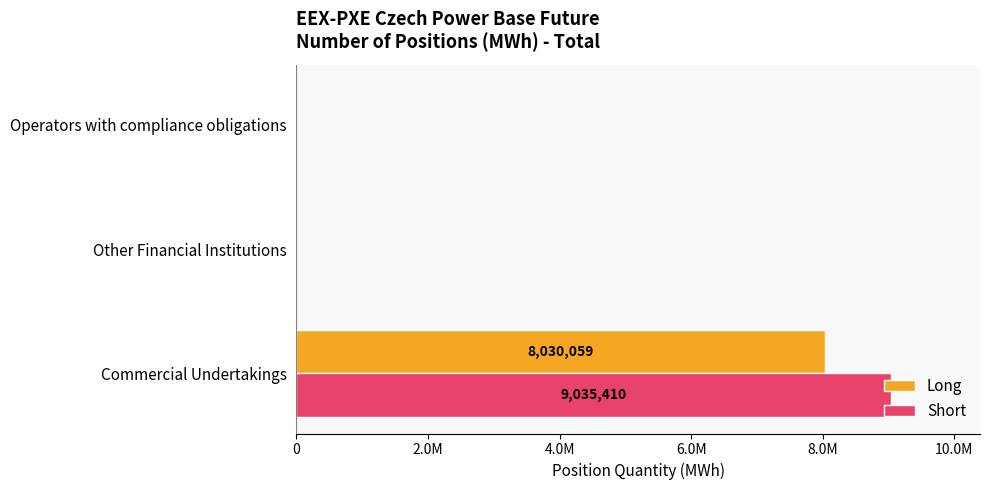

What are all the series names shown in the legend?

Long, Short